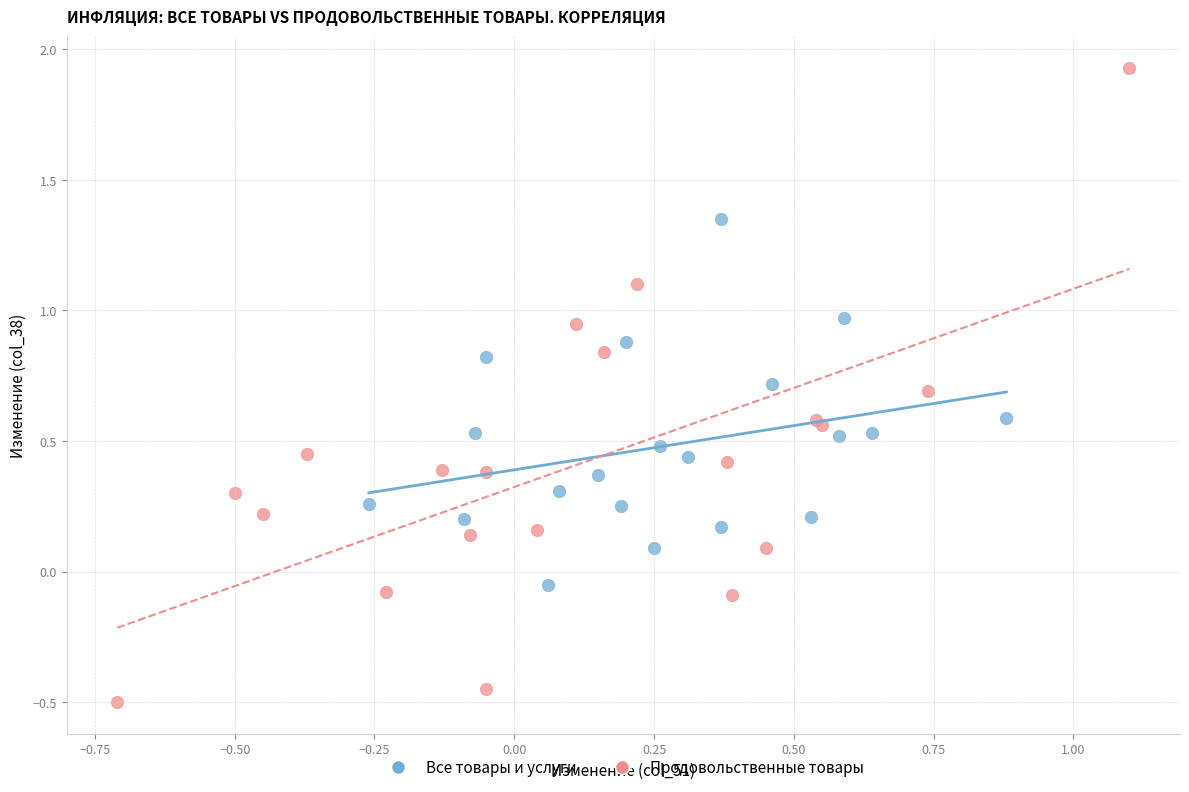

Which series reaches the minimum Y coordinate?

Продовольственные товары